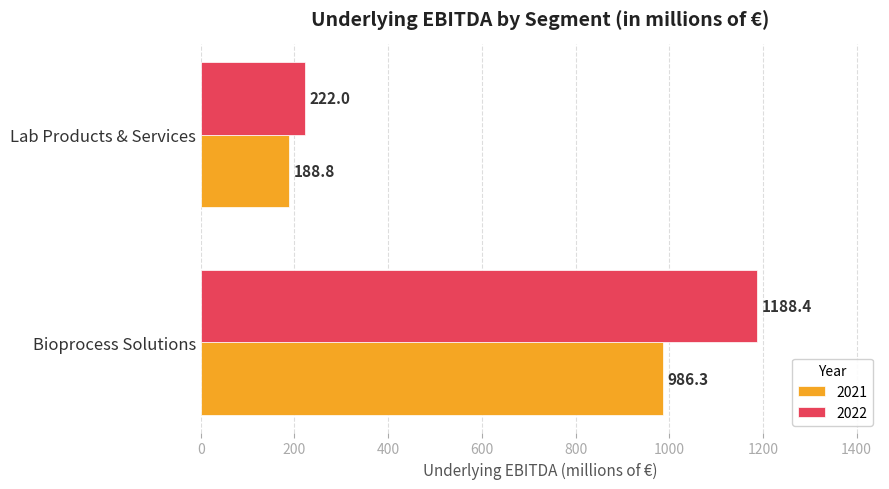

What is the greatest value displayed?

1188.4